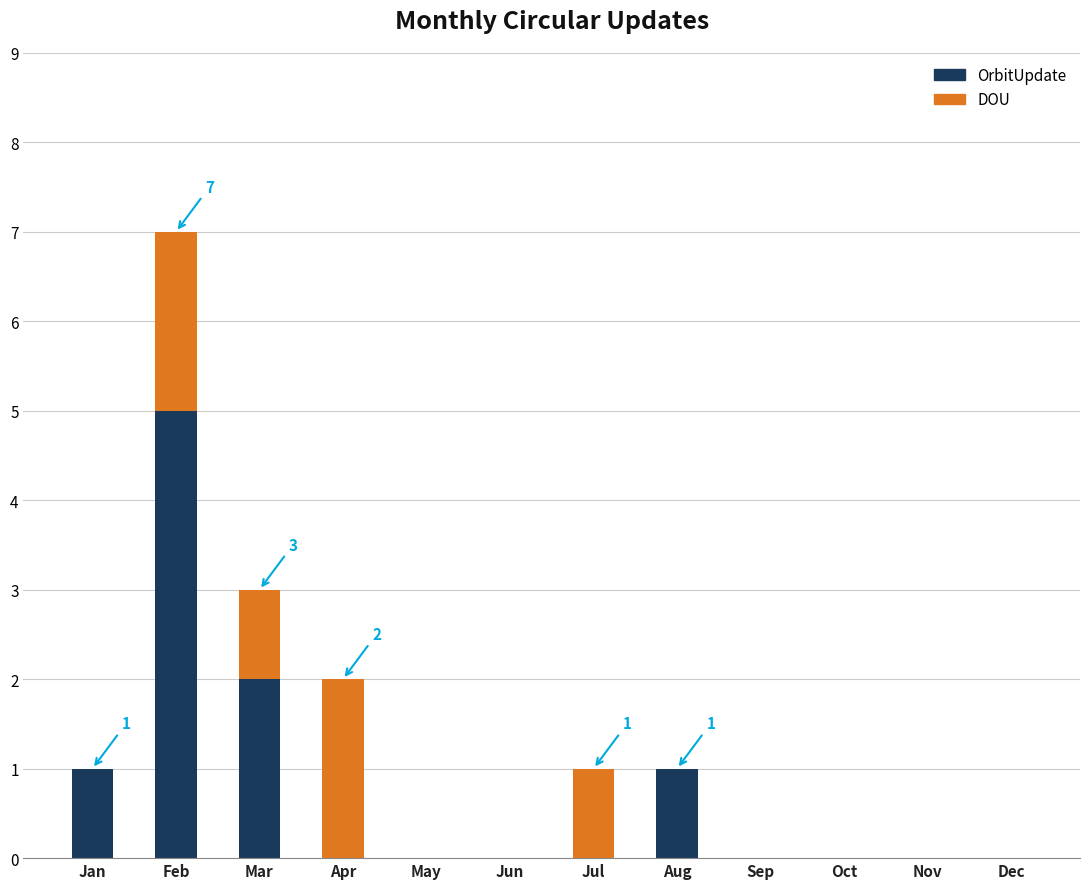

Reading left to right, what are the values for OrbitUpdate?

Jan=1	Feb=5	Mar=2	Apr=0	May=0	Jun=0	Jul=0	Aug=1	Sep=0	Oct=0	Nov=0	Dec=0